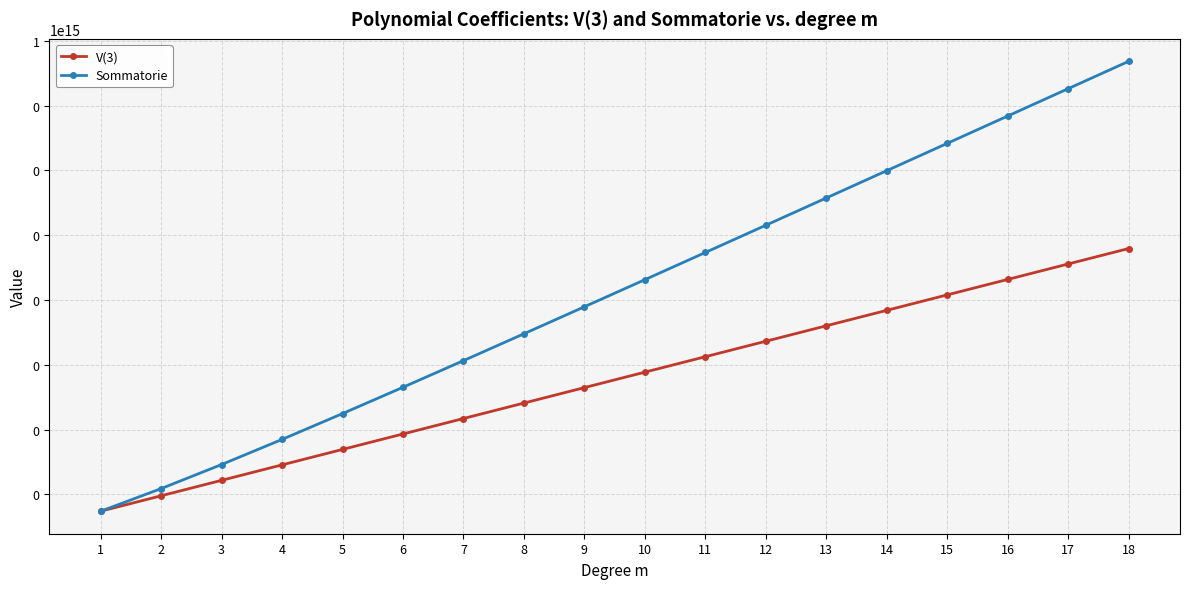

True or false: Sommatorie has more than 0 points higher than both neighbors.

False